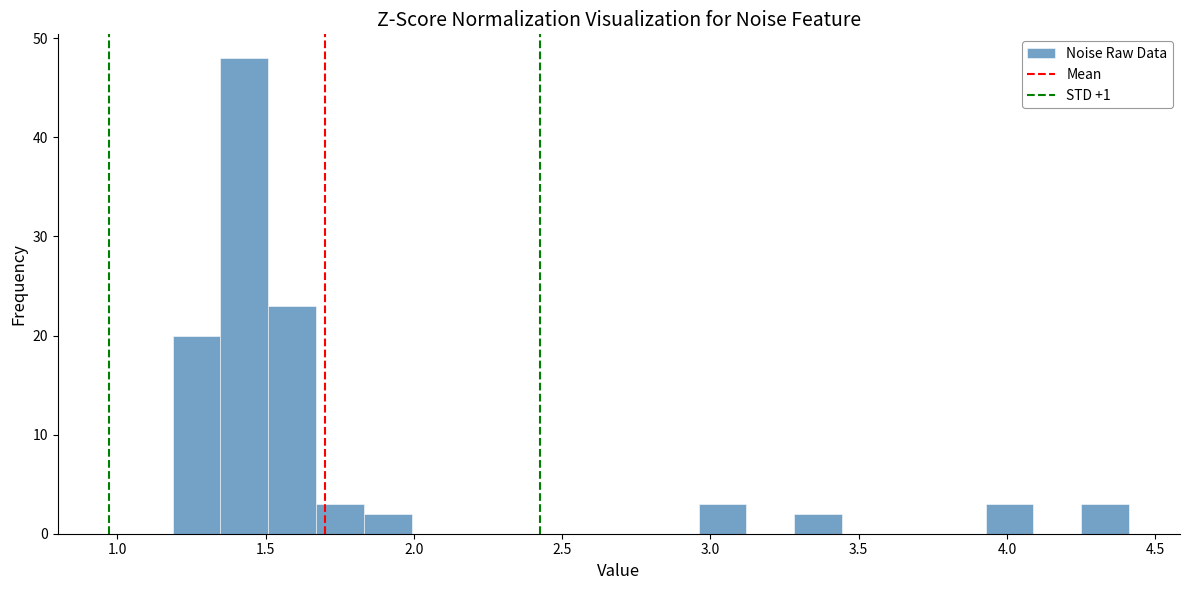

Around what value on the x-axis is the tallest bar? Give the approximate position of its centre, as read against the axis.

1.45